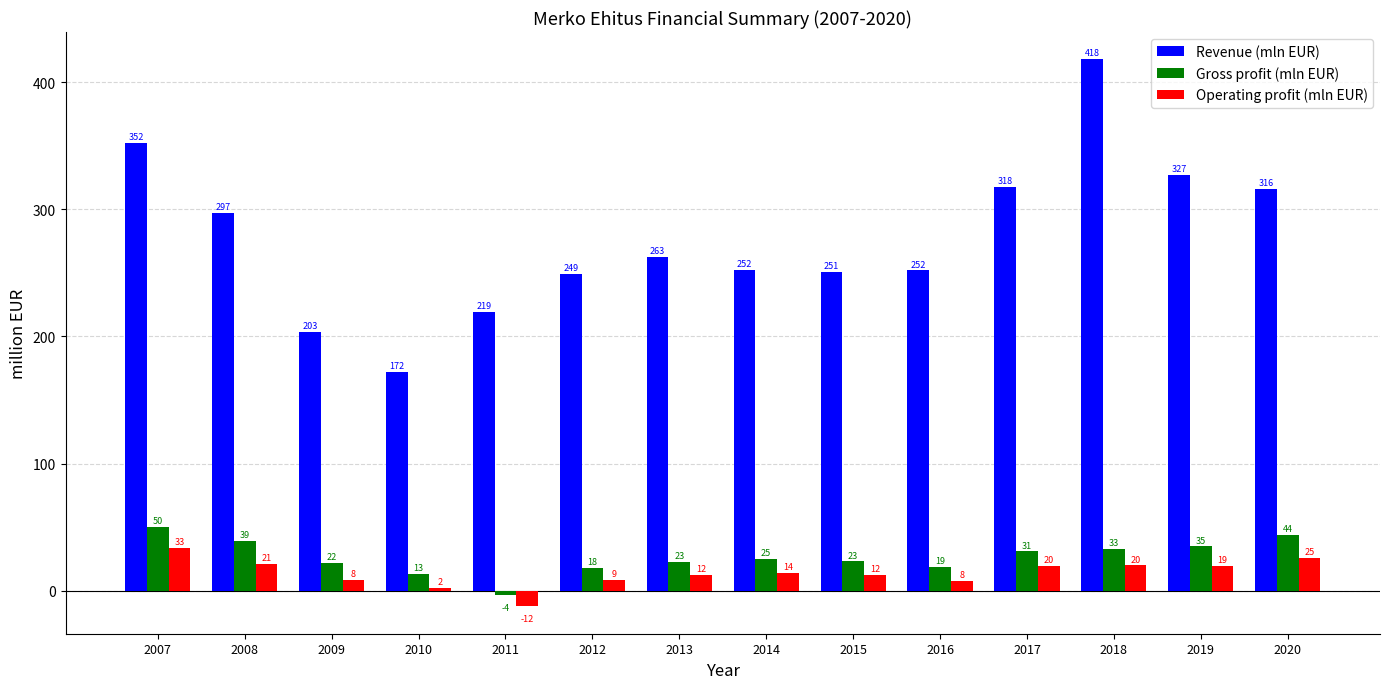

How many data points in Operating profit (mln EUR) are less than 13?

7